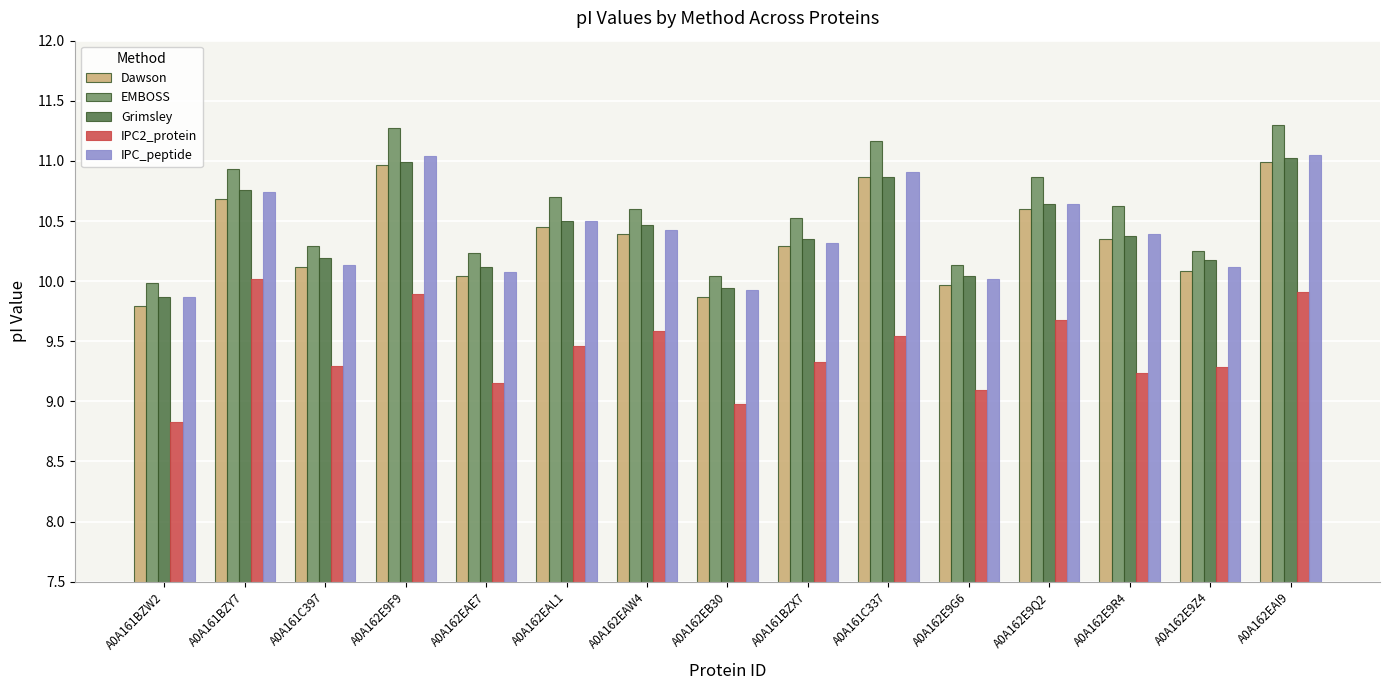

What is the value of the Grimsley bar at the 1st from the left?

9.9